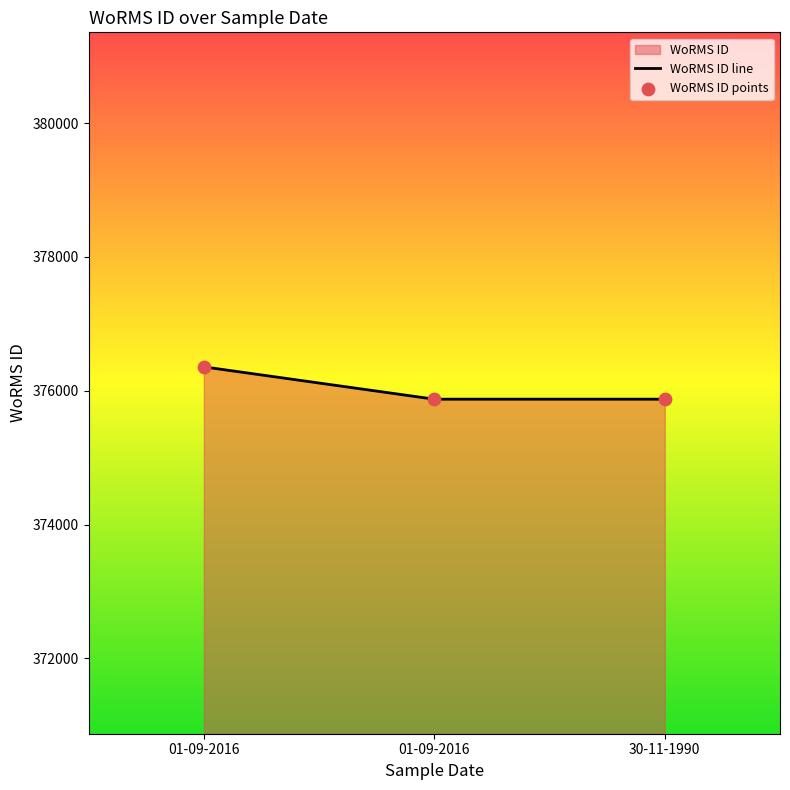

Which series reaches the minimum Y coordinate?

WoRMS ID line